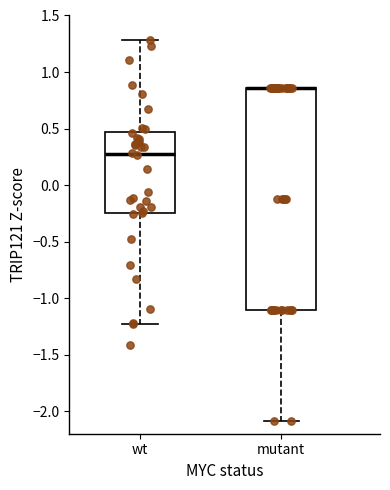

Reading left to right, read every box against the y-axis: the position of its median line, the range the box covers, and the ends of its whiskers. The values are not printed on the chart, so give them approximately, as read against the axis.

wt: median 0.30, box -0.25 to 0.45, whiskers -1.25 to 1.30
mutant: median 0.85 (drawn on the box's upper edge), box -1.10 to 0.85, whiskers -2.10 to 0.85